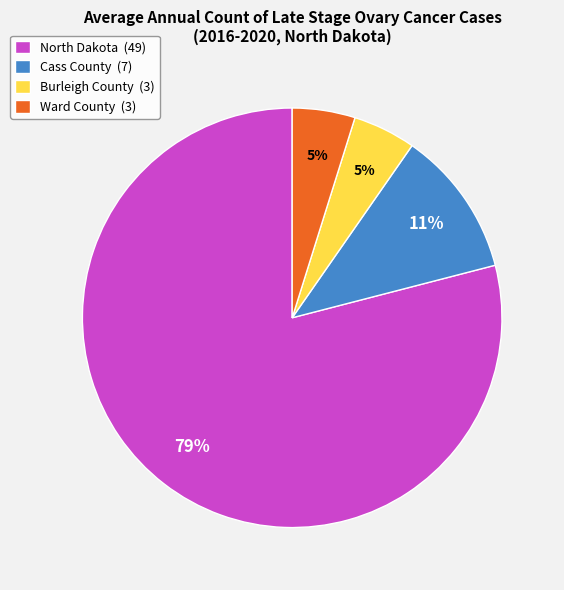

True or false: Burleigh County (3) accounts for 16% of the total.

False